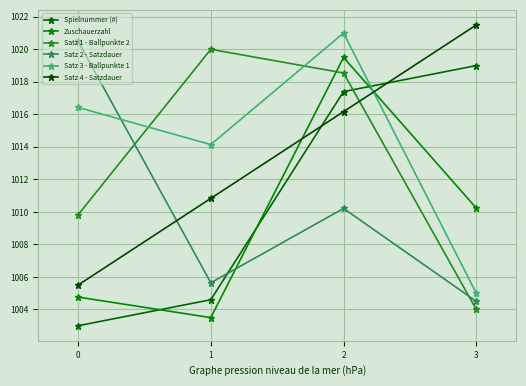

Which series has the widest spread of values?

Zuschauerzahl